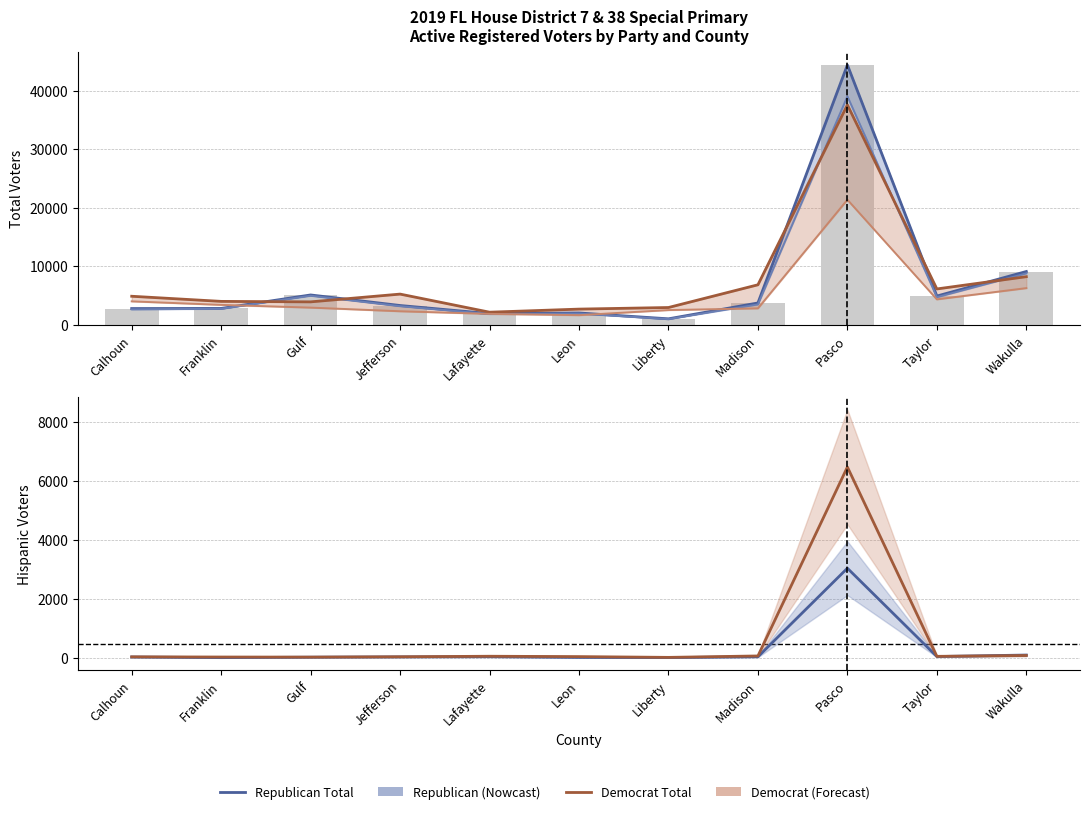

What is the maximum value shown in the chart?

44379